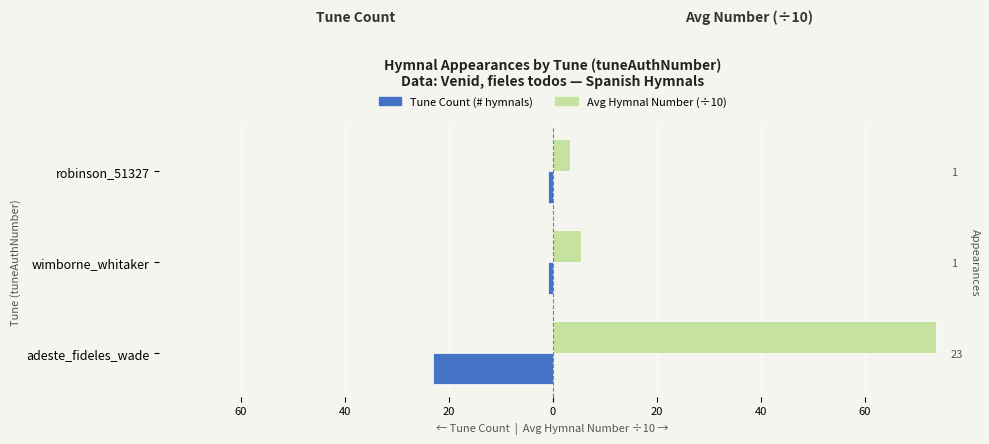

How many bars are there in each group?

2